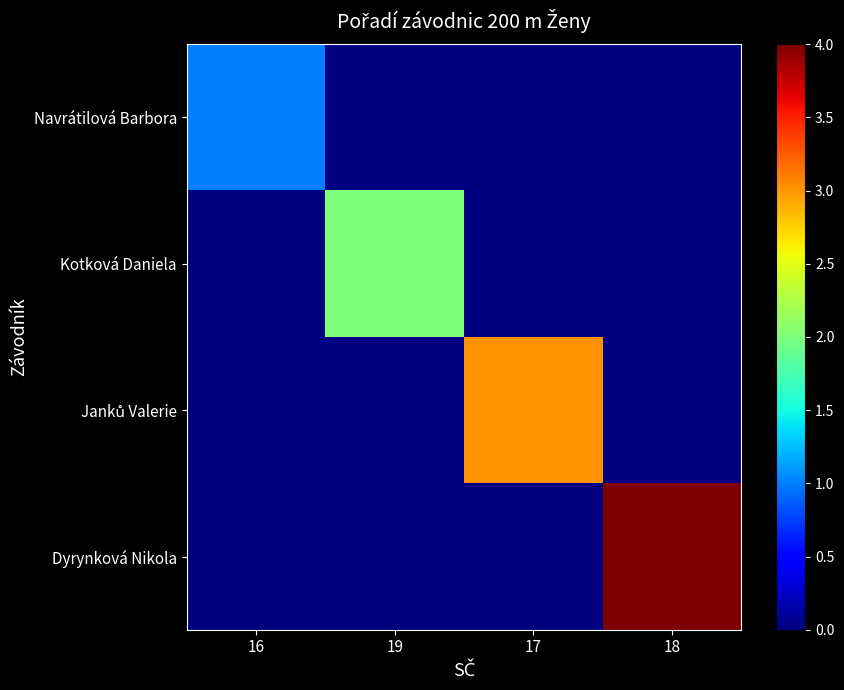

What is the greatest value displayed?

4.0